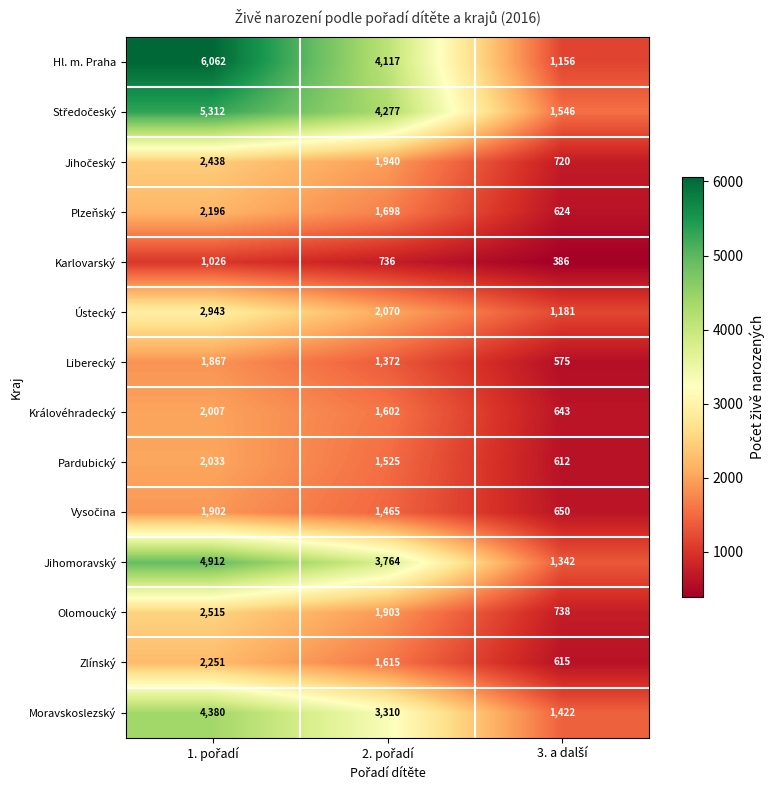

Which series has the largest total across all categories?

Hl. m. Praha